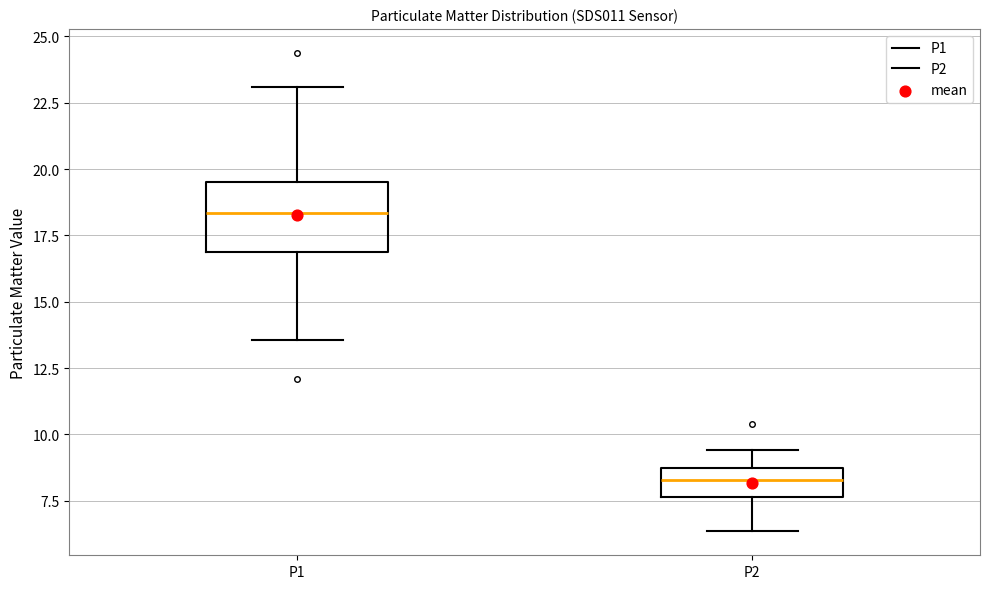

Comparing the boxes themselves (not the whiskers), which one is the tallest?

P1